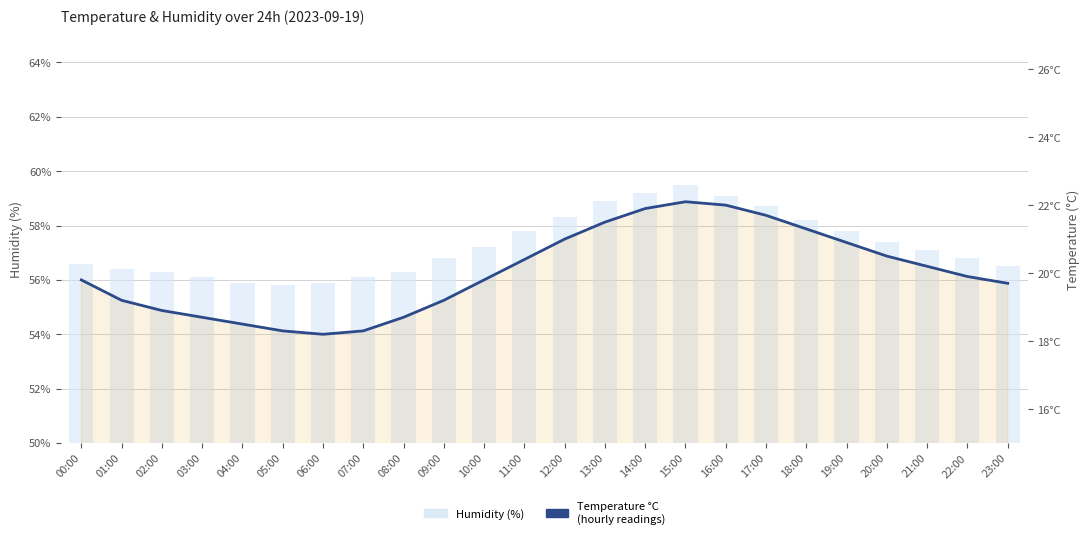

Which has a higher value, 21:00 or 00:00?

21:00